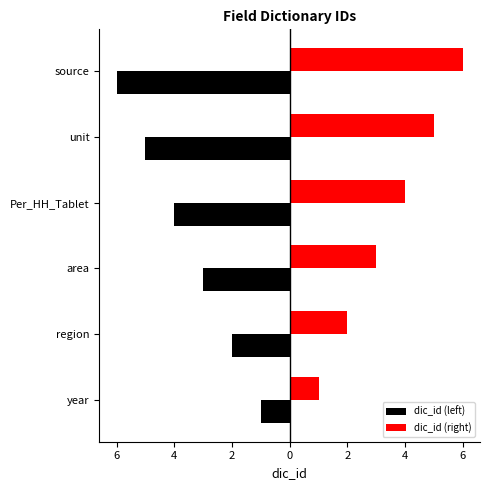

What are all the series names shown in the legend?

dic_id (left), dic_id (right)